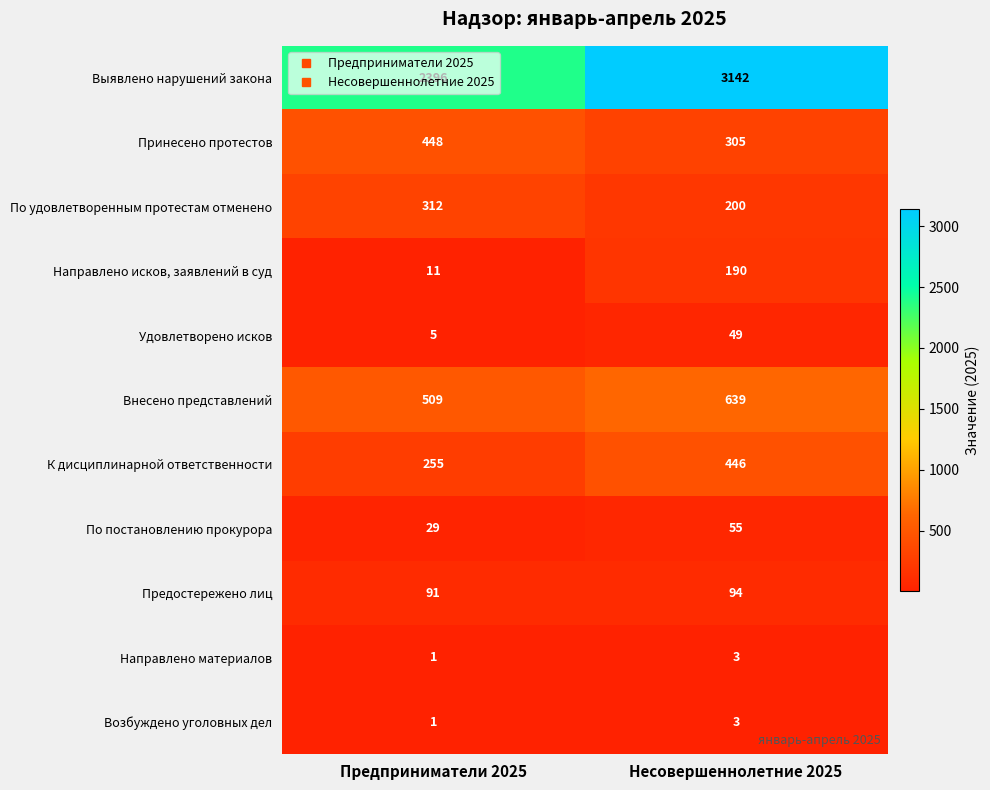

What is the difference between the maximum and minimum values in the Удовлетворено исков series?

44